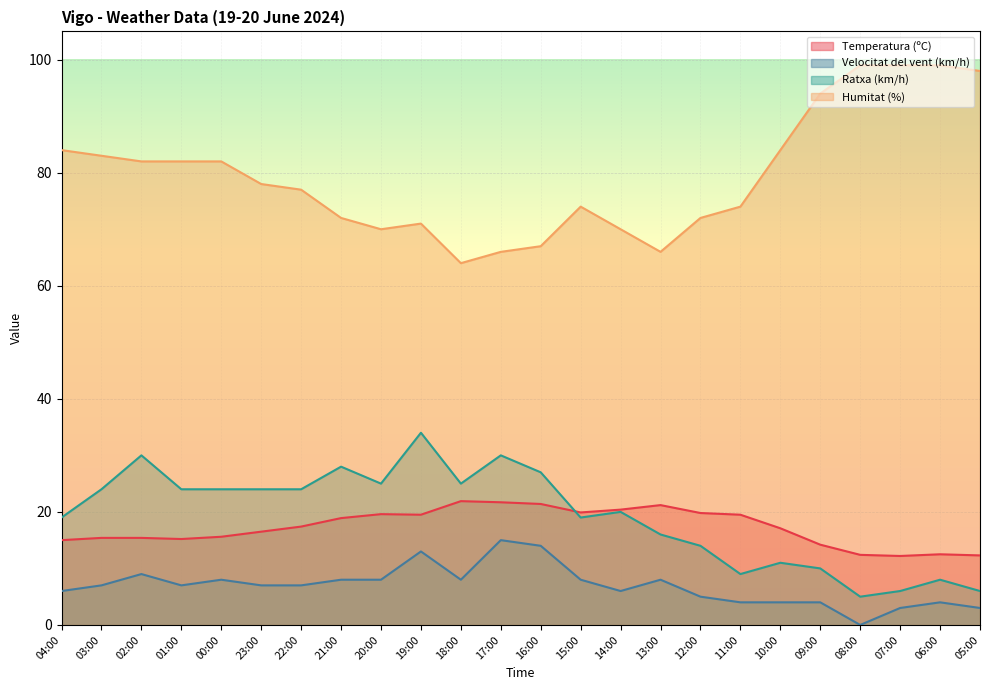

Where is Humitat (%) nearest to the value 81?

02:00